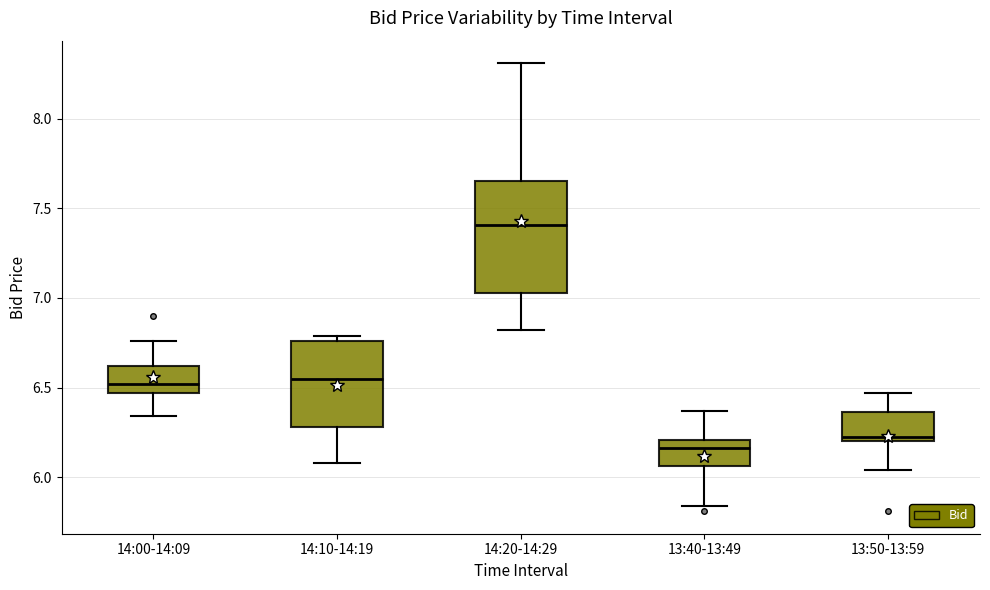

Which box's median line is the lowest?

13:40-13:49